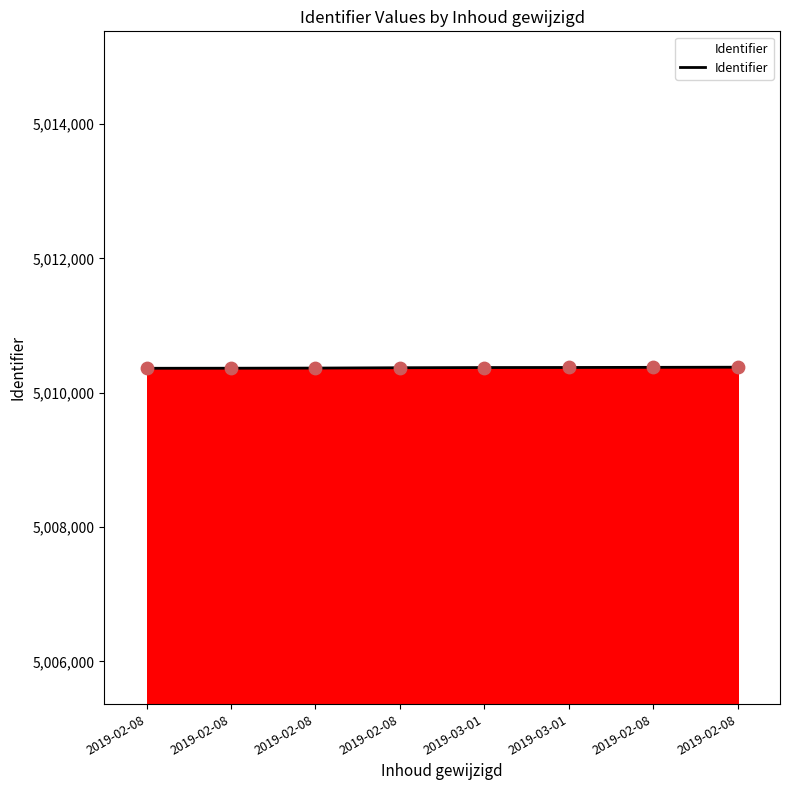

What is the ratio of the value at 2019-02-08 to the value at 2019-03-01?

1.0